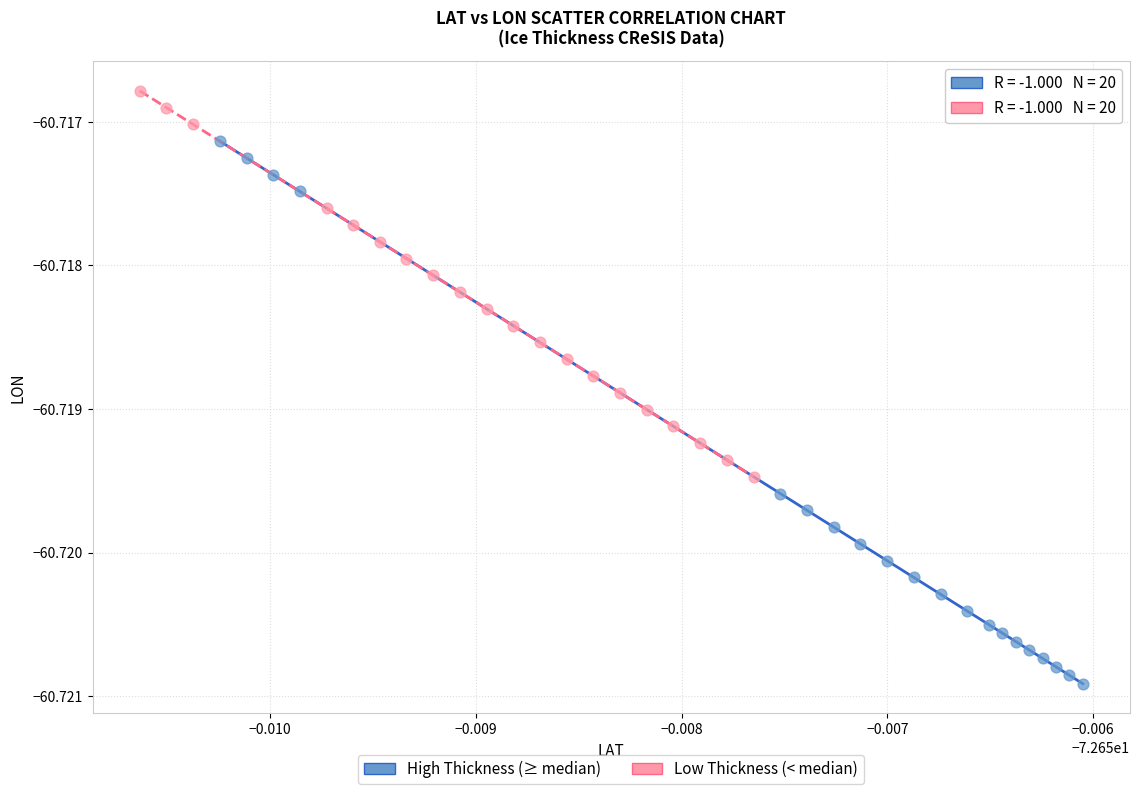

Which series reaches the minimum Y coordinate?

High Thickness (≥ median)